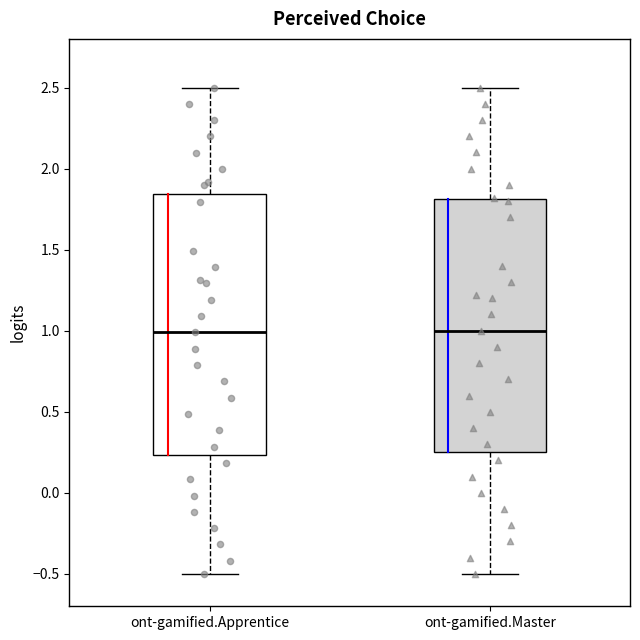

Where is the lower edge of the box for ont-gamified.Apprentice on the y-axis? The values are not printed on the chart, so give them approximately, as read against the axis.

0.25